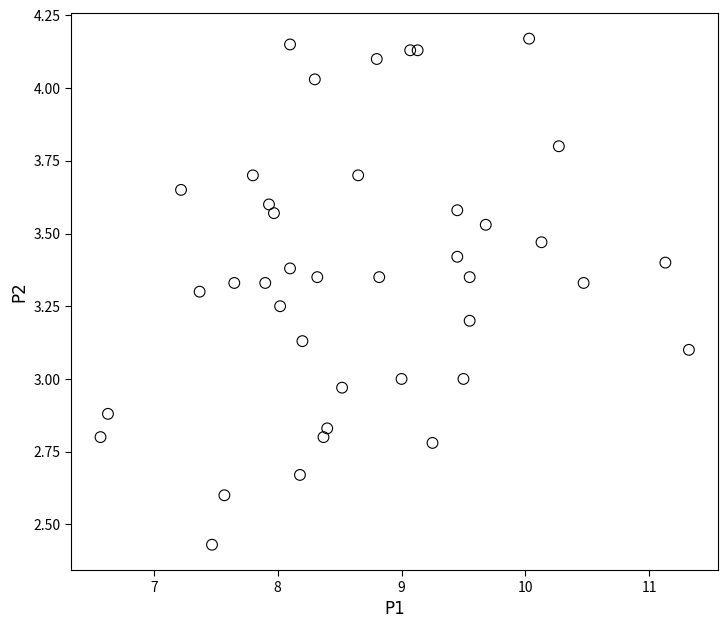

What is the range of X values (max minus min)?

4.8